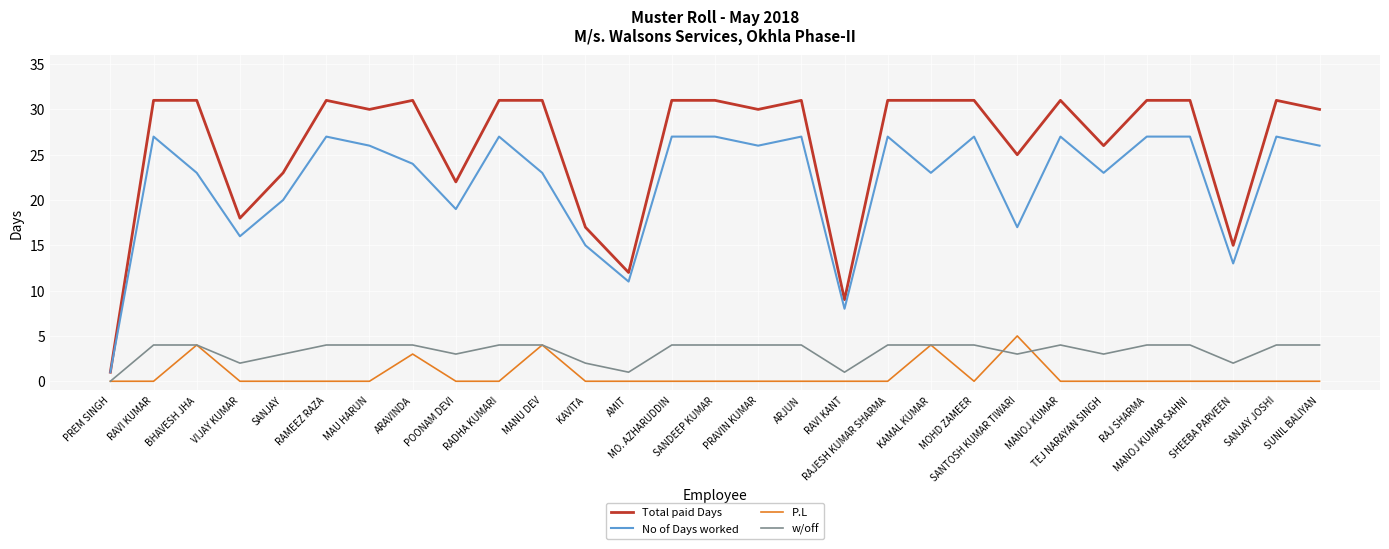

Reading left to right, list all the values displayed in this chart.

Total paid Days: 1	31	31	18	23	31	30	31	22	31	31	17	12	31	31	30	31	9	31	31	31	25	31	26	31	31	15	31	30
No of Days worked: 1	27	23	16	20	27	26	24	19	27	23	15	11	27	27	26	27	8	27	23	27	17	27	23	27	27	13	27	26
P.L: 0	0	4	0	0	0	0	3	0	0	4	0	0	0	0	0	0	0	0	4	0	5	0	0	0	0	0	0	0
w/off: 0	4	4	2	3	4	4	4	3	4	4	2	1	4	4	4	4	1	4	4	4	3	4	3	4	4	2	4	4